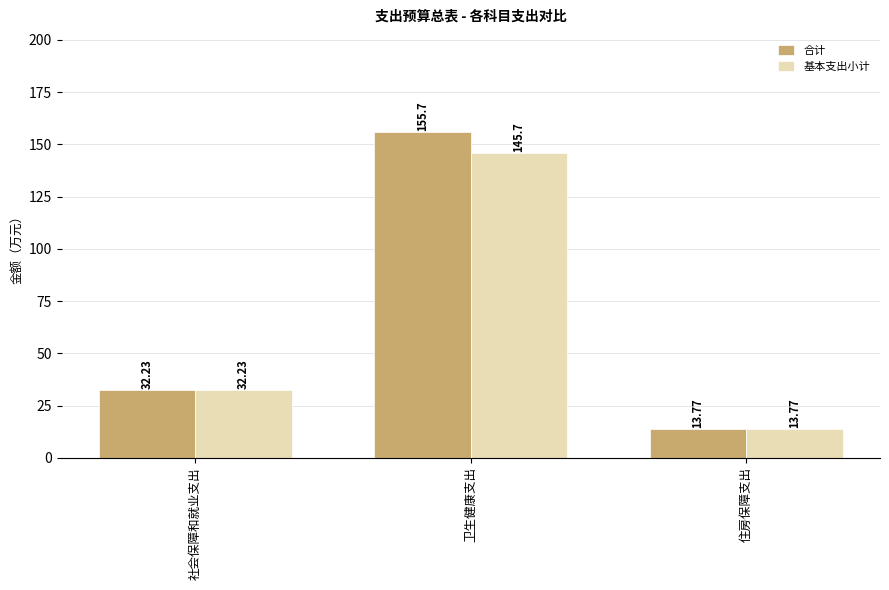

Reading left to right, what are all the values shown in this chart?

合计: 32.2	155.7	13.8
基本支出小计: 32.2	145.7	13.8